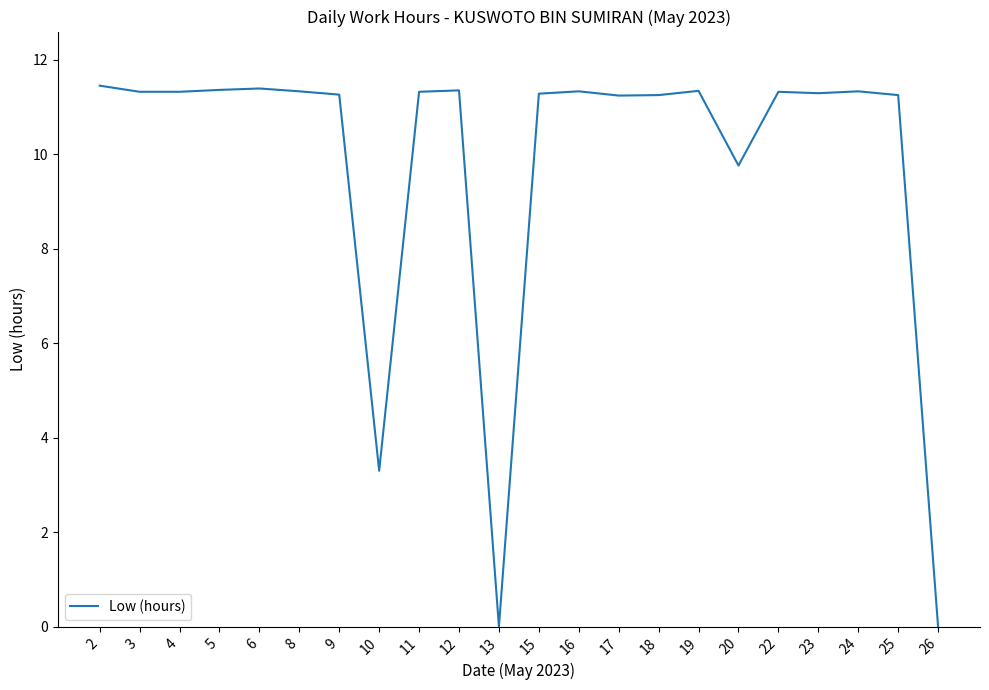

What value does the data have at 10?

3.3